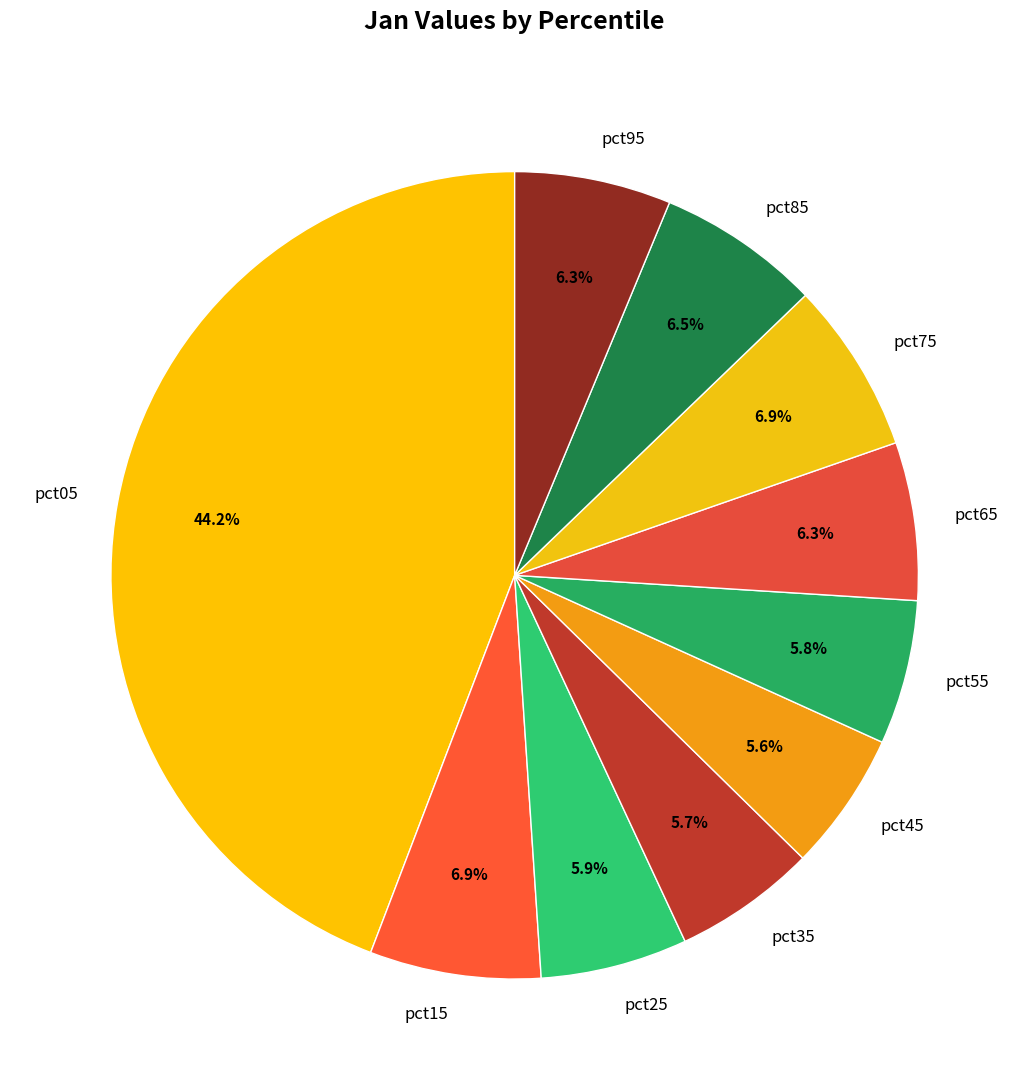

What percentage is NOT represented by pct35?

94.3%